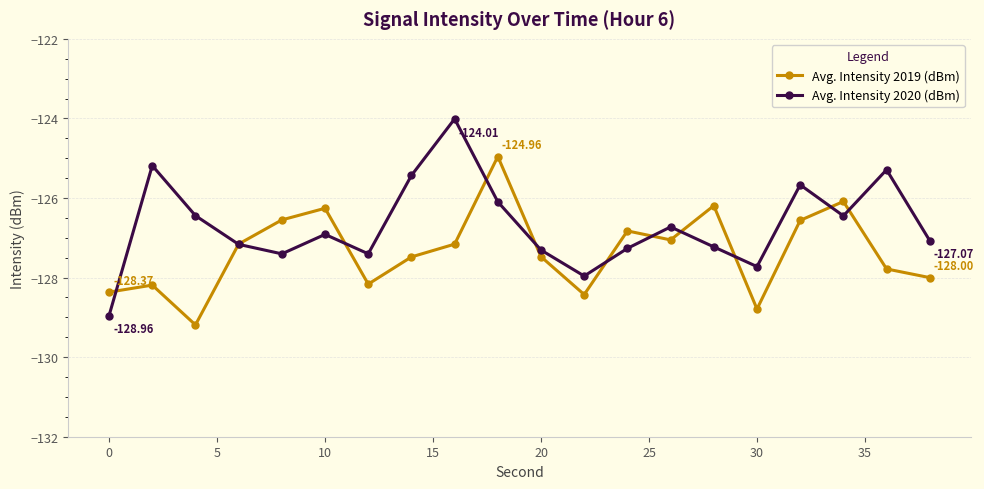

What is the value of the Avg. Intensity 2020 (dBm) point at the 4th from the left?

-127.2